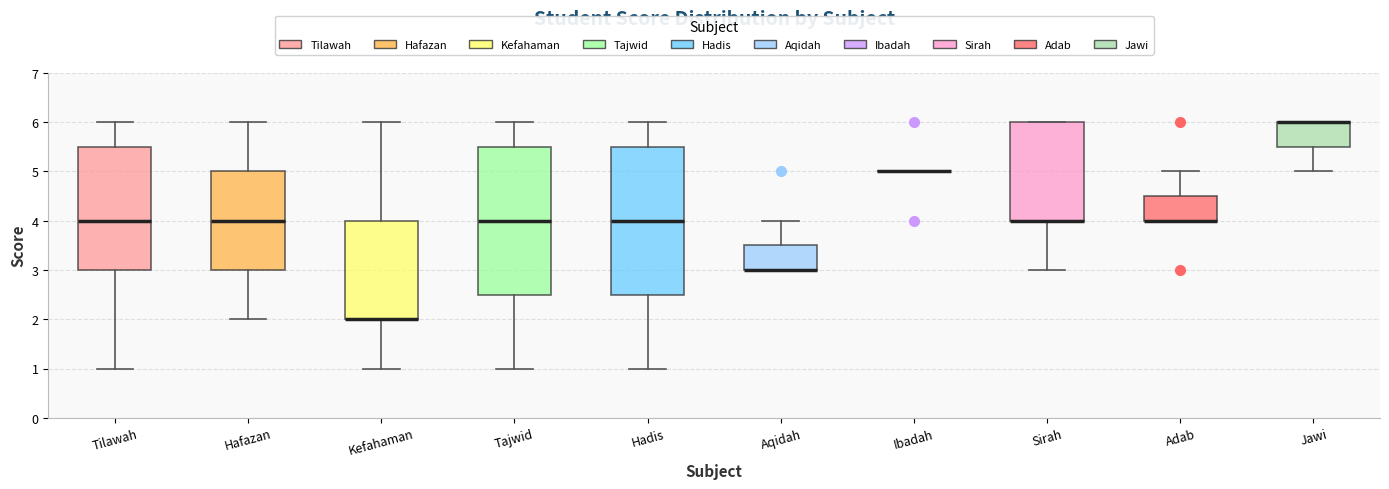

Reading left to right, read every box against the y-axis: the position of its median line, the range the box covers, and the ends of its whiskers. The values are not printed on the chart, so give them approximately, as read against the axis.

Tilawah: median 4.0, box 3.0 to 5.5, whiskers 1.0 to 6.0
Hafazan: median 4.0, box 3.0 to 5.0, whiskers 2.0 to 6.0
Kefahaman: median 2.0 (drawn on the box's lower edge), box 2.0 to 4.0, whiskers 1.0 to 6.0
Tajwid: median 4.0, box 2.5 to 5.5, whiskers 1.0 to 6.0
Hadis: median 4.0, box 2.5 to 5.5, whiskers 1.0 to 6.0
Aqidah: median 3.0 (drawn on the box's lower edge), box 3.0 to 3.5, whiskers 3.0 to 4.0
Ibadah: box collapsed to a line at 5.0, whiskers 5.0 to 5.0
Sirah: median 4.0 (drawn on the box's lower edge), box 4.0 to 6.0, whiskers 3.0 to 6.0
Adab: median 4.0 (drawn on the box's lower edge), box 4.0 to 4.5, whiskers 4.0 to 5.0
Jawi: median 6.0 (drawn on the box's upper edge), box 5.5 to 6.0, whiskers 5.0 to 6.0